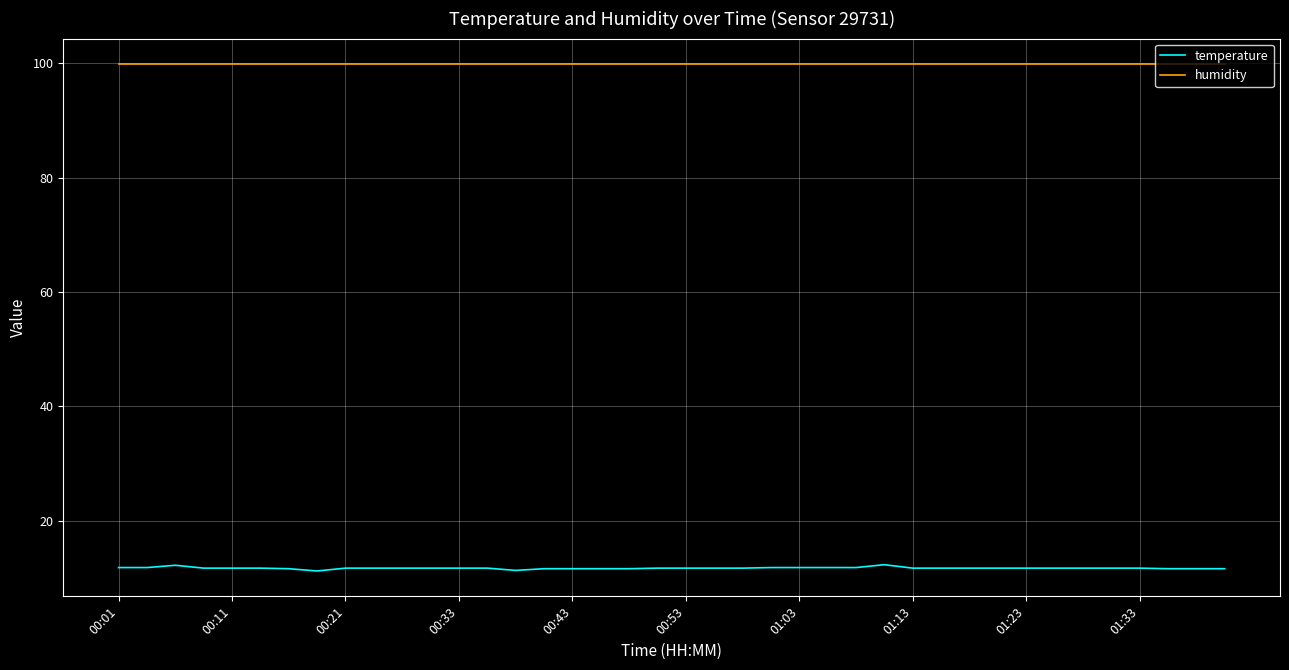

How many lines are shown in the chart?

2